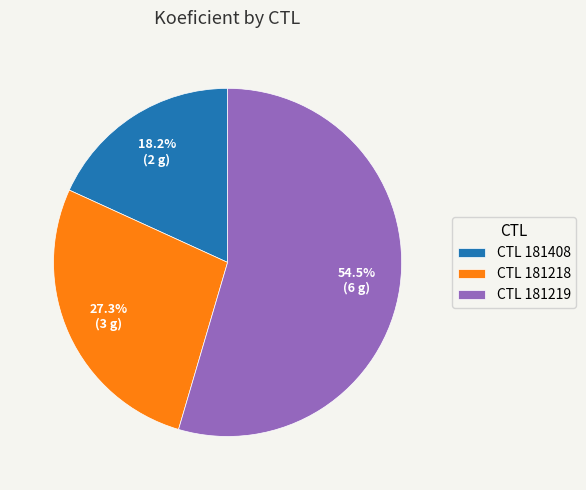

Rank the categories by value from lowest to highest.

CTL 181408, CTL 181218, CTL 181219